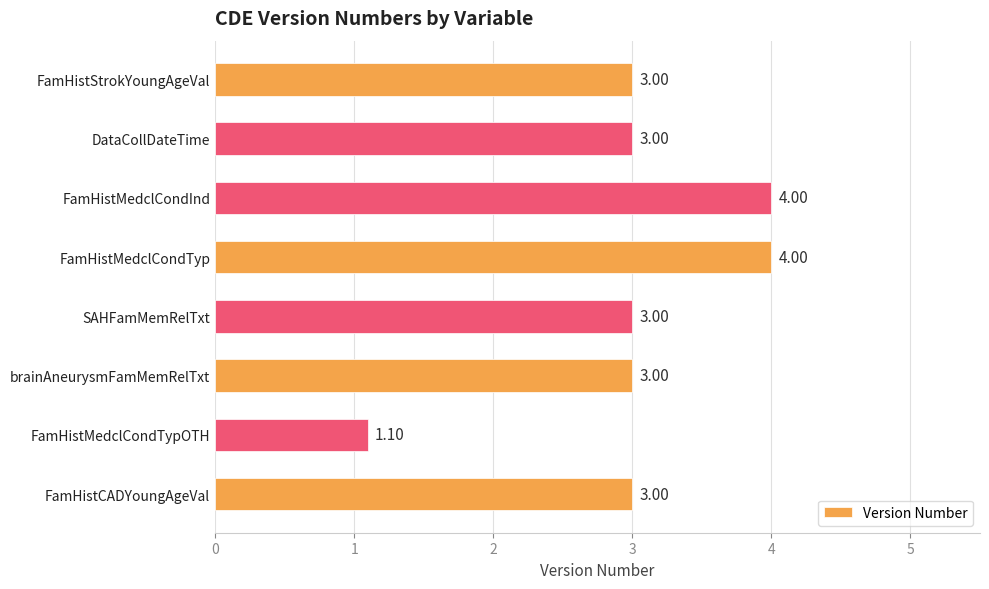

Which label corresponds to the smallest value in the chart?

FamHistMedclCondTypOTH